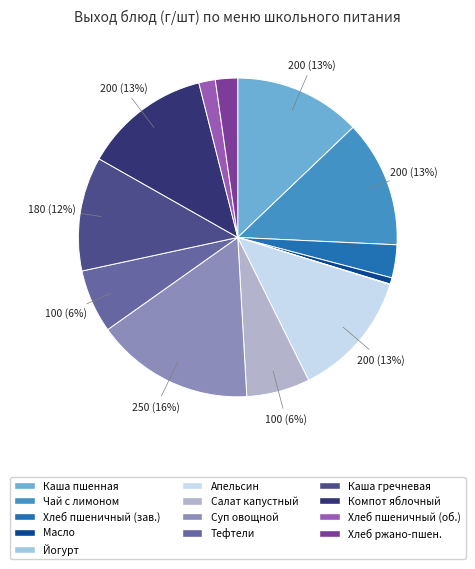

How many segments does this pie chart have?

13